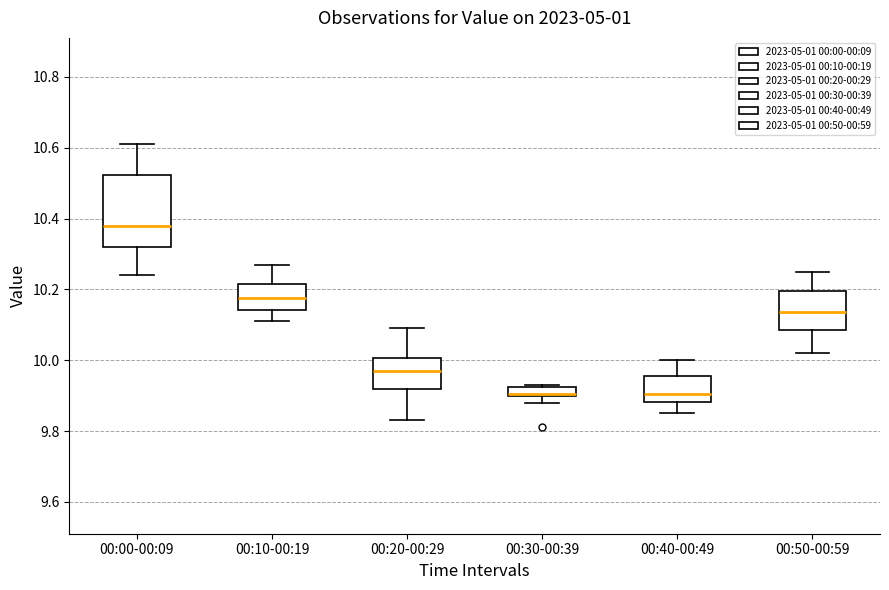

Which box is the tallest, from its lower edge to its upper edge?

00:00-00:09